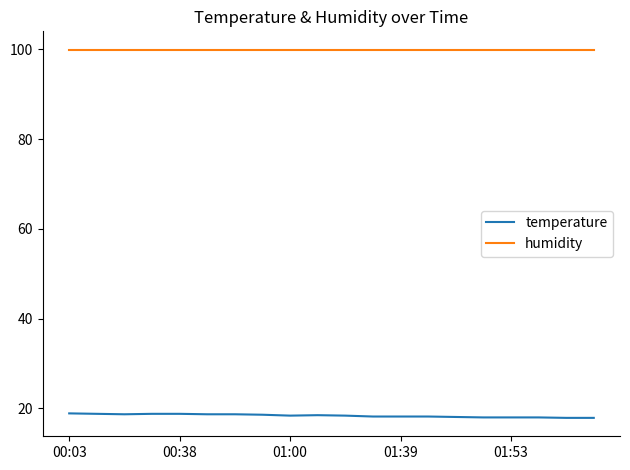

Which series has the largest total across all categories?

humidity